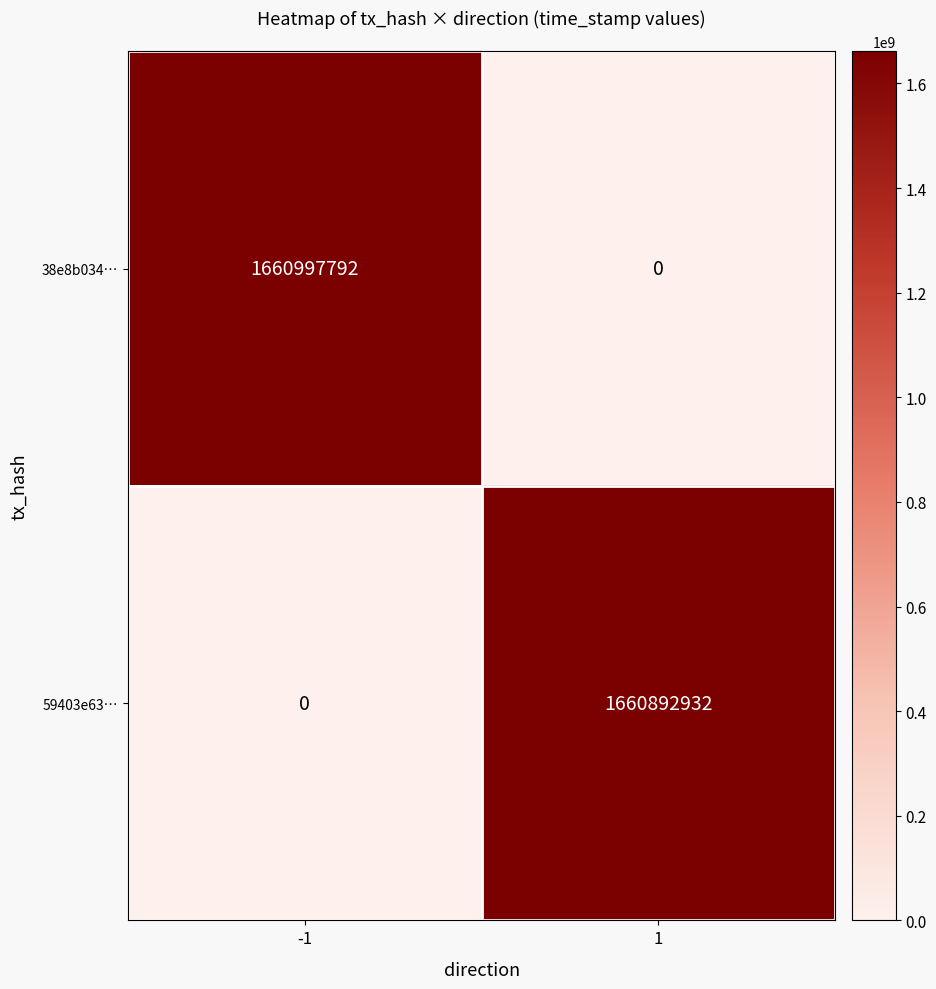

What is the total value across all series at 1?

1660892932